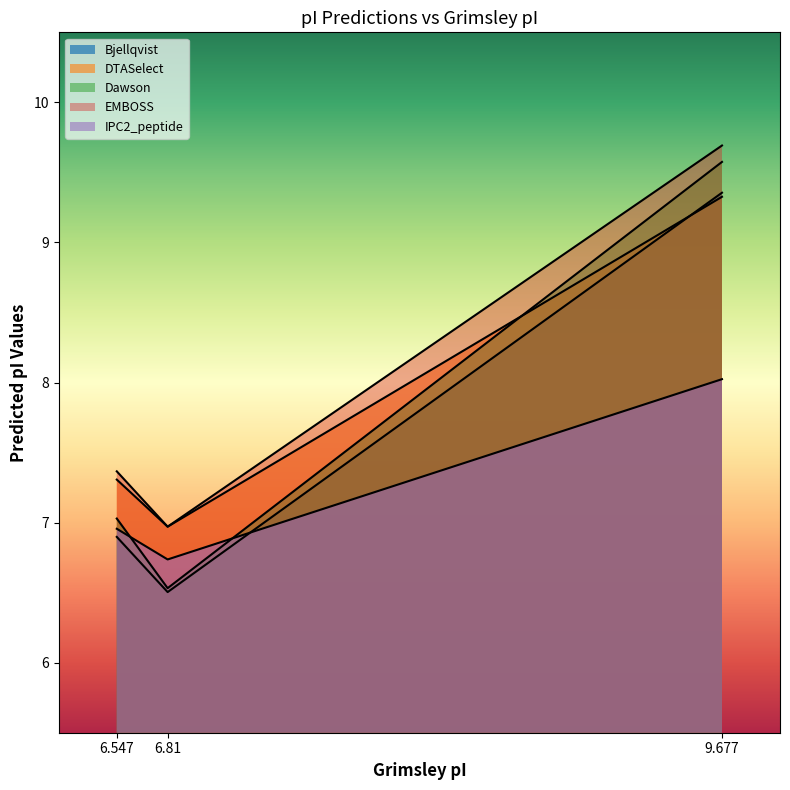

How many data points in Dawson are less than 7?

1